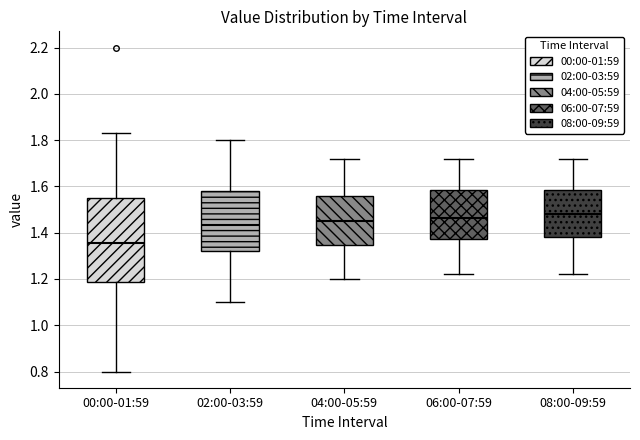

Reading left to right, transcribe this box plot: for each box, give where its median line is, the range the box spans, and where its two whiskers end, as read against the y-axis. The values are not printed on the chart, so give them approximately, as read against the axis.

00:00-01:59: median 1.36, box 1.18 to 1.56, whiskers 0.80 to 1.84
02:00-03:59: median 1.44, box 1.32 to 1.58, whiskers 1.10 to 1.80
04:00-05:59: median 1.46, box 1.34 to 1.56, whiskers 1.20 to 1.72
06:00-07:59: median 1.46, box 1.38 to 1.58, whiskers 1.22 to 1.72
08:00-09:59: median 1.48, box 1.38 to 1.58, whiskers 1.22 to 1.72